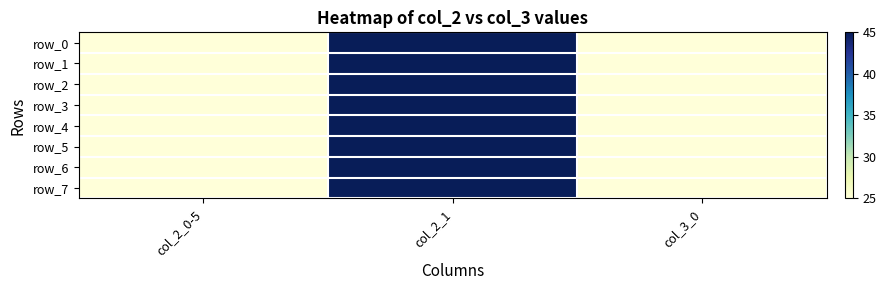

Reading left to right, transcribe all the data shown in this chart.

row_0: col_2_0-5=25	col_2_1=45	col_3_0=25
row_1: col_2_0-5=25	col_2_1=45	col_3_0=25
row_2: col_2_0-5=25	col_2_1=45	col_3_0=25
row_3: col_2_0-5=25	col_2_1=45	col_3_0=25
row_4: col_2_0-5=25	col_2_1=45	col_3_0=25
row_5: col_2_0-5=25	col_2_1=45	col_3_0=25
row_6: col_2_0-5=25	col_2_1=45	col_3_0=25
row_7: col_2_0-5=25	col_2_1=45	col_3_0=25